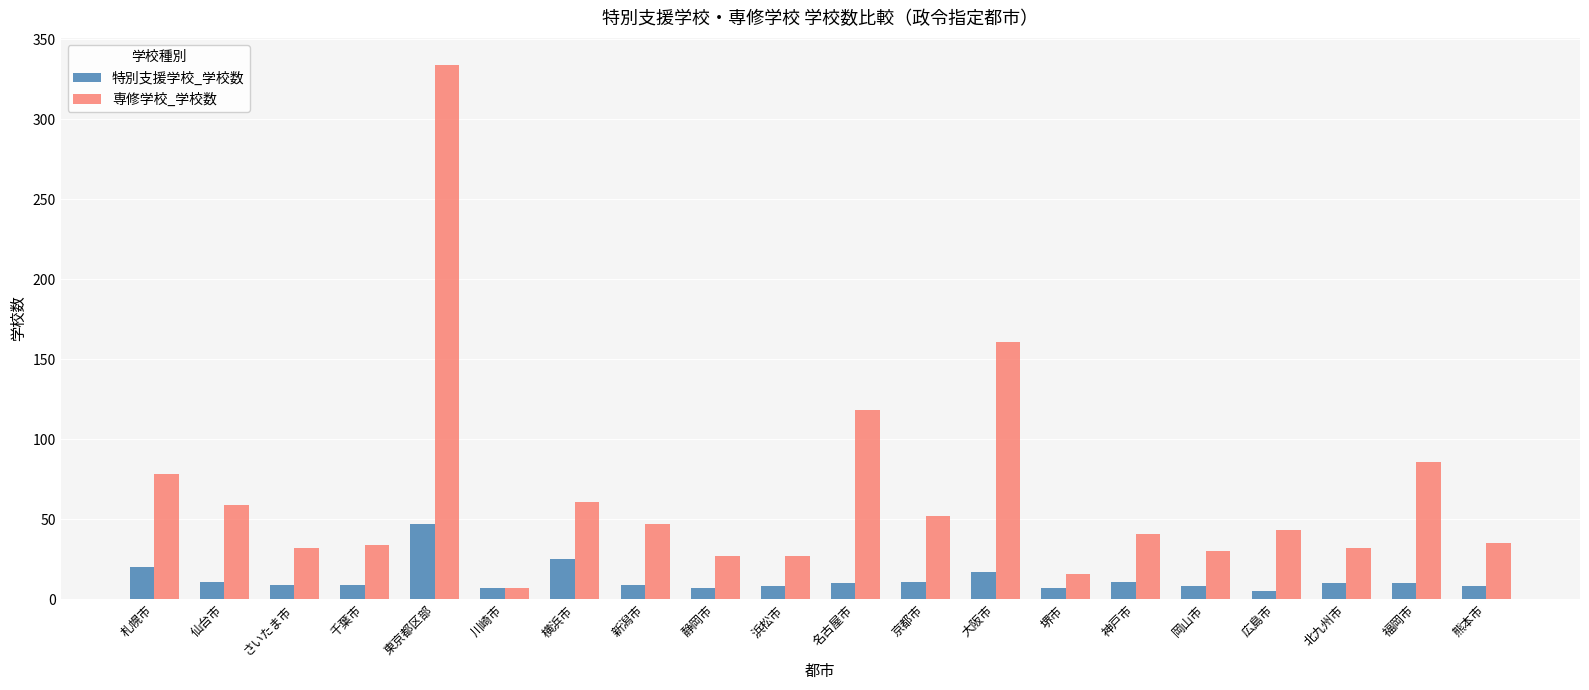

How many series are shown in this chart?

2